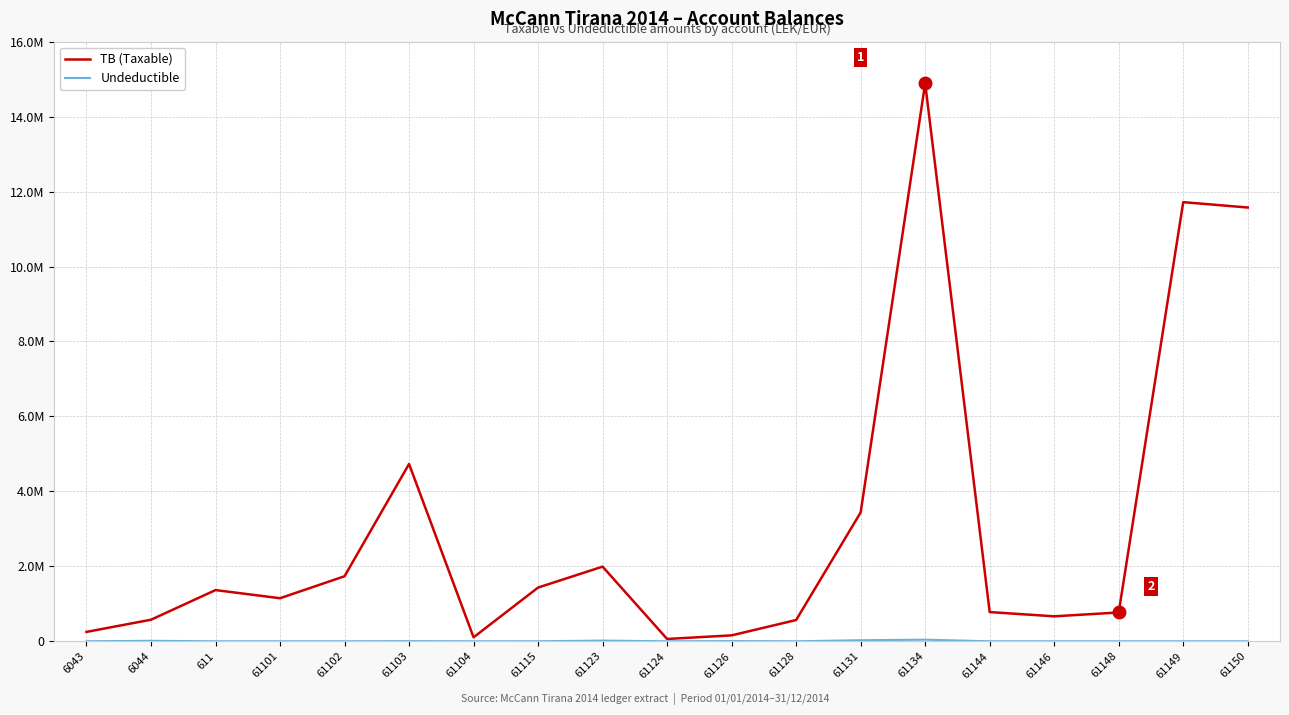

Is this an area chart (filled region under the line)?

No